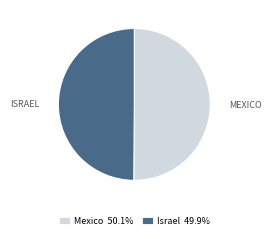

Approximately how many times larger is the value at Israel compared to Mexico?

1.0